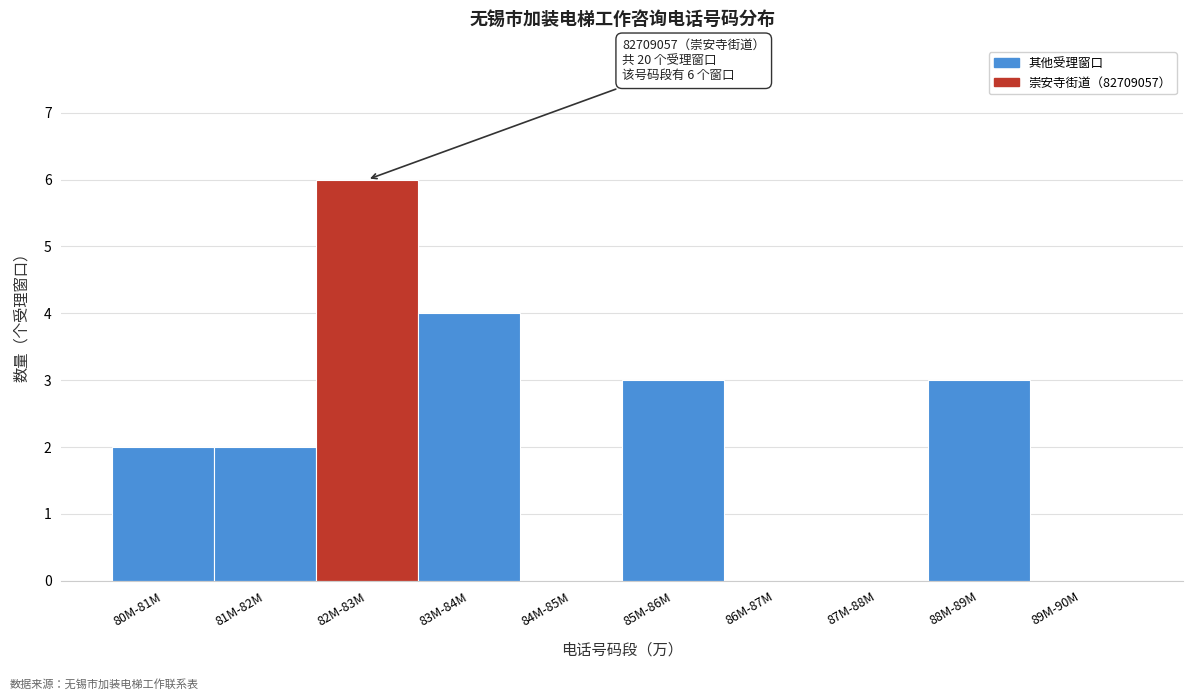

Reading left to right, transcribe all the data shown in this chart.

80M-81M=2	81M-82M=2	82M-83M=6	83M-84M=4	84M-85M=0	85M-86M=3	86M-87M=0	87M-88M=0	88M-89M=3	89M-90M=0